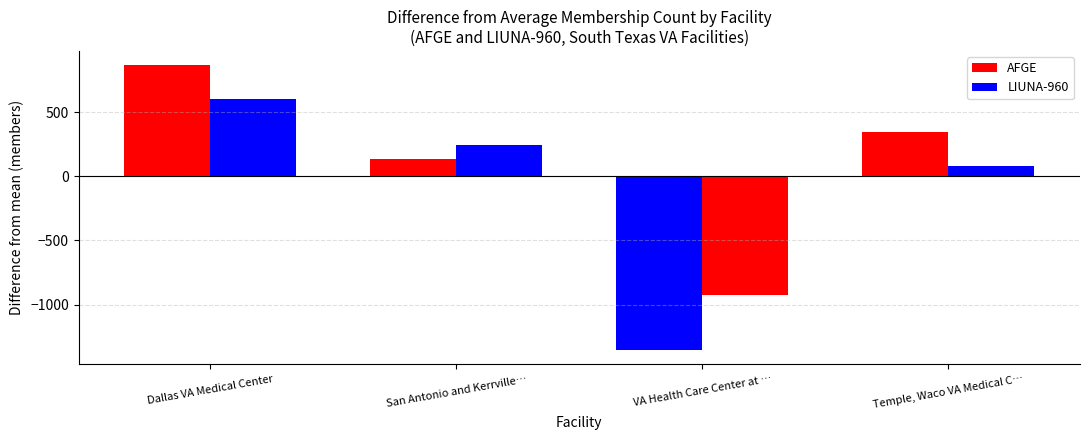

Which series has the largest total across all categories?

AFGE